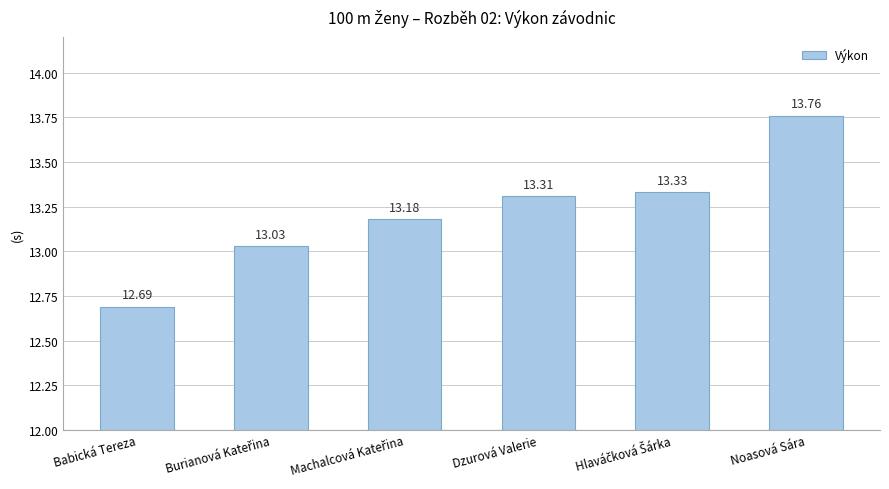

What is the label of the 6th bar from the left?

Noasová Sára